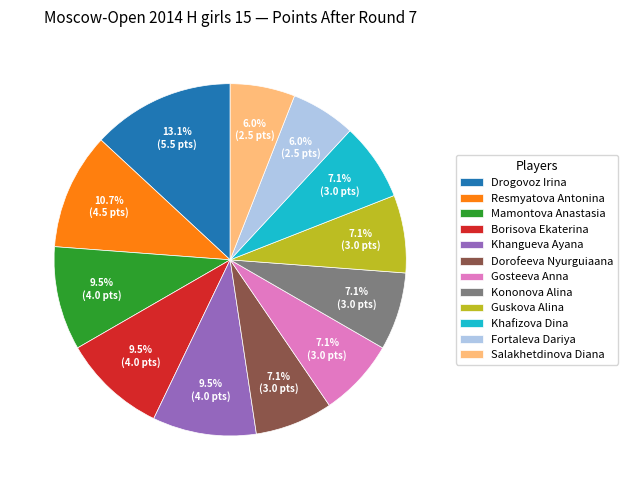

What portion of the pie excludes Drogovoz Irina?

86.9%